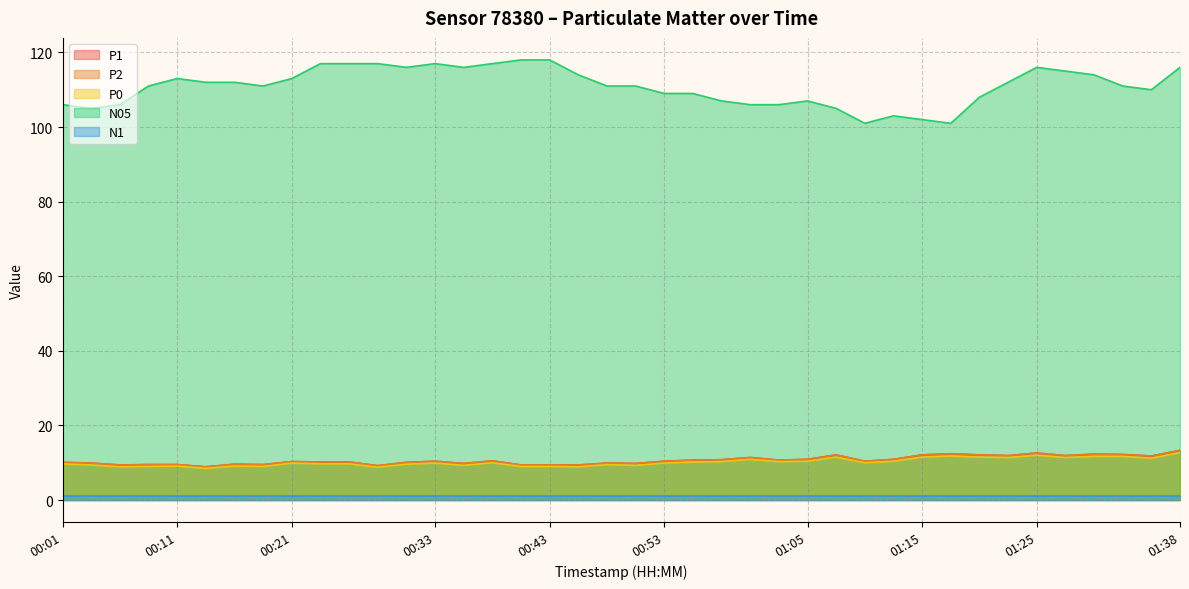

True or false: N05 has a value of 147.6 at 00:11.

False